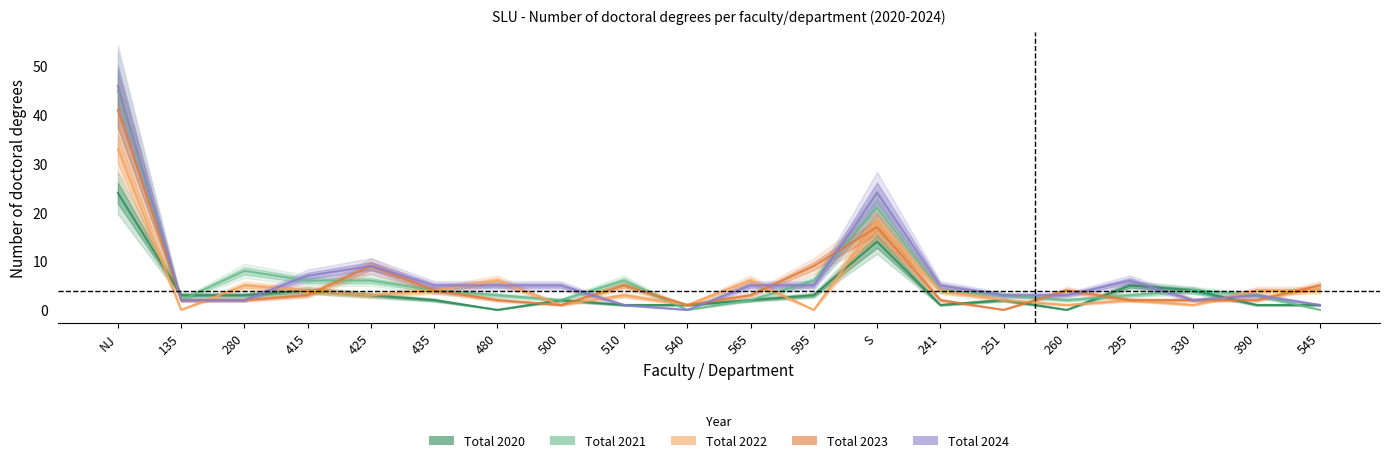

What is the difference between the highest and lowest values at 415?

4